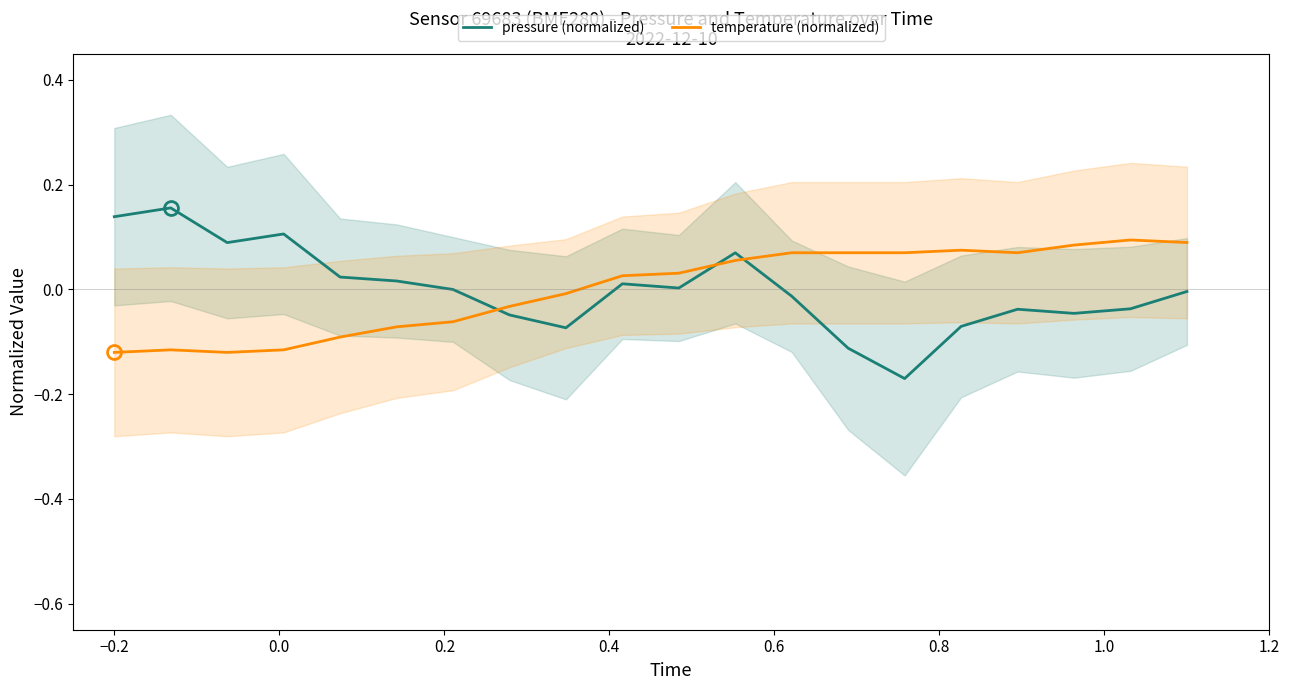

How many negative values does the pressure (normalized) series have?

11